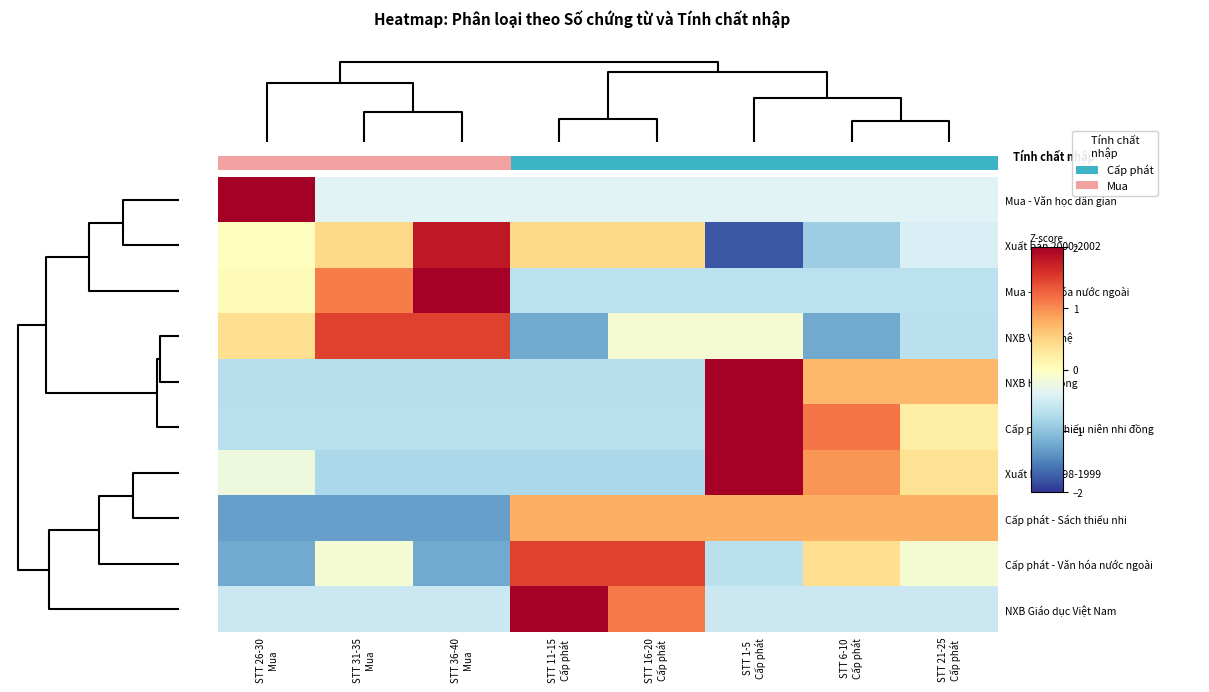

What is the difference between the highest and lowest values at 4?

3.4